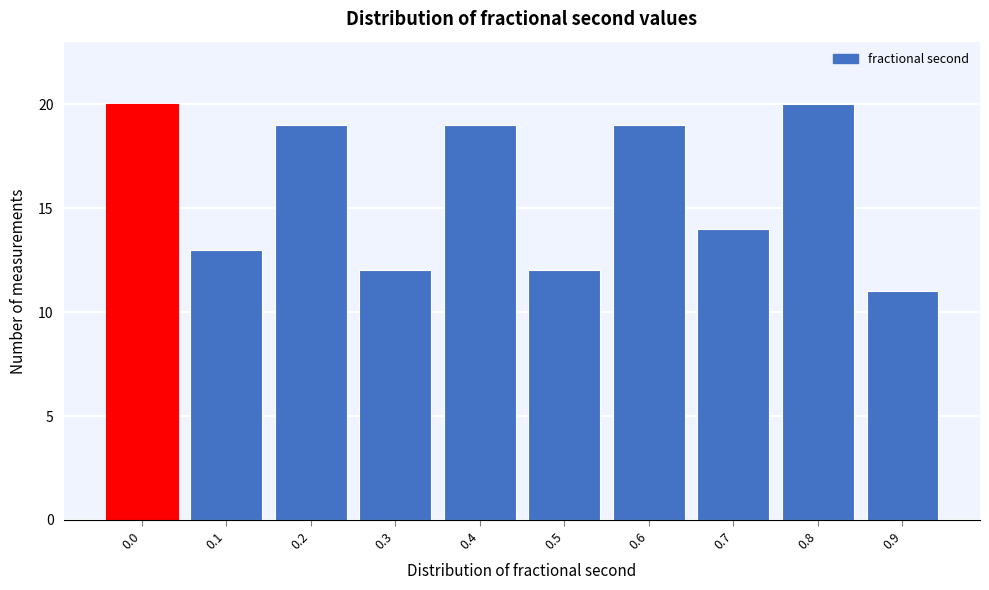

Reading right to left, extract all data points from this chart.

0.9=11	0.8=20	0.7=14	0.6=19	0.5=12	0.4=19	0.3=12	0.2=19	0.1=13	0.0=20